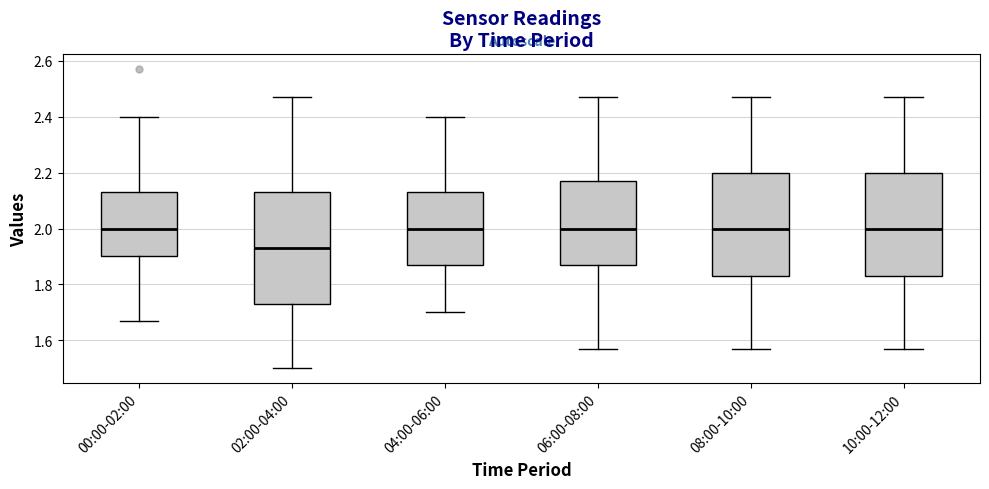

Which box has the lowest median line?

02:00-04:00